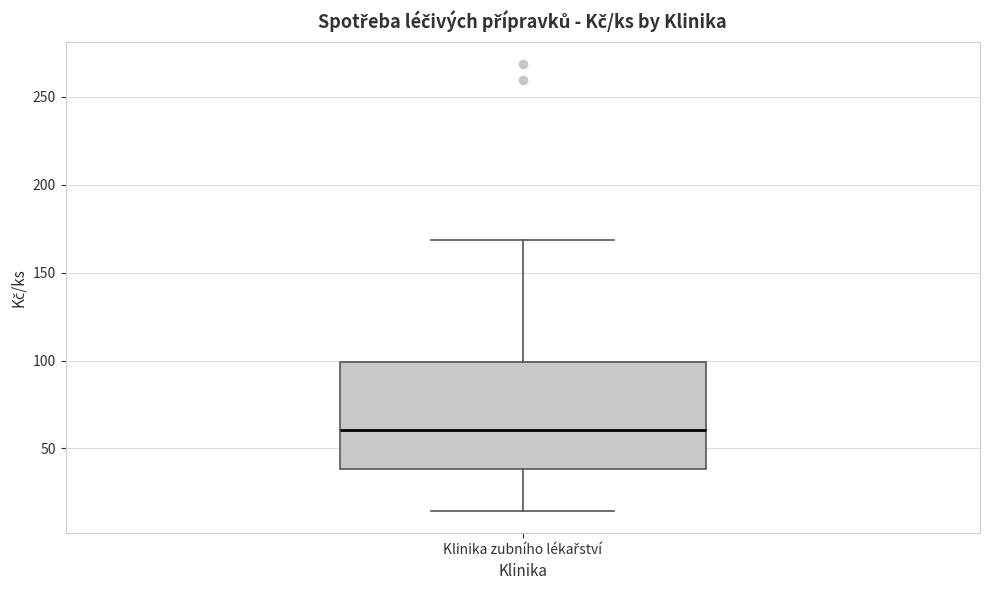

Transcribe this box plot: give where the median line is, the range the box spans, and where the two whiskers end, as read against the y-axis. The values are not printed on the chart, so give them approximately, as read against the axis.

median 60, box 40 to 100, whiskers 15 to 170